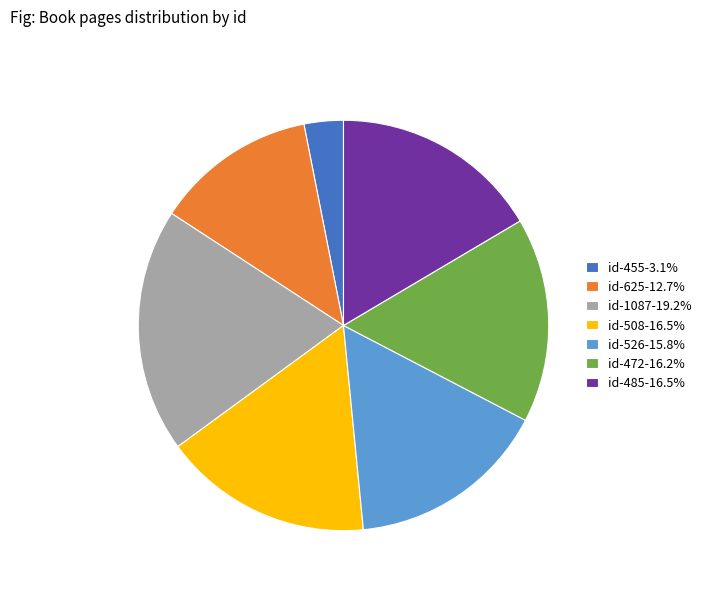

How many segments does this pie chart have?

7